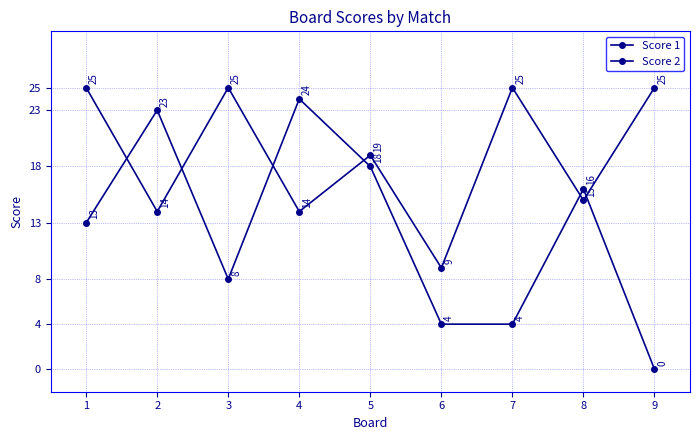

Between 2 and 3, which is larger?

3